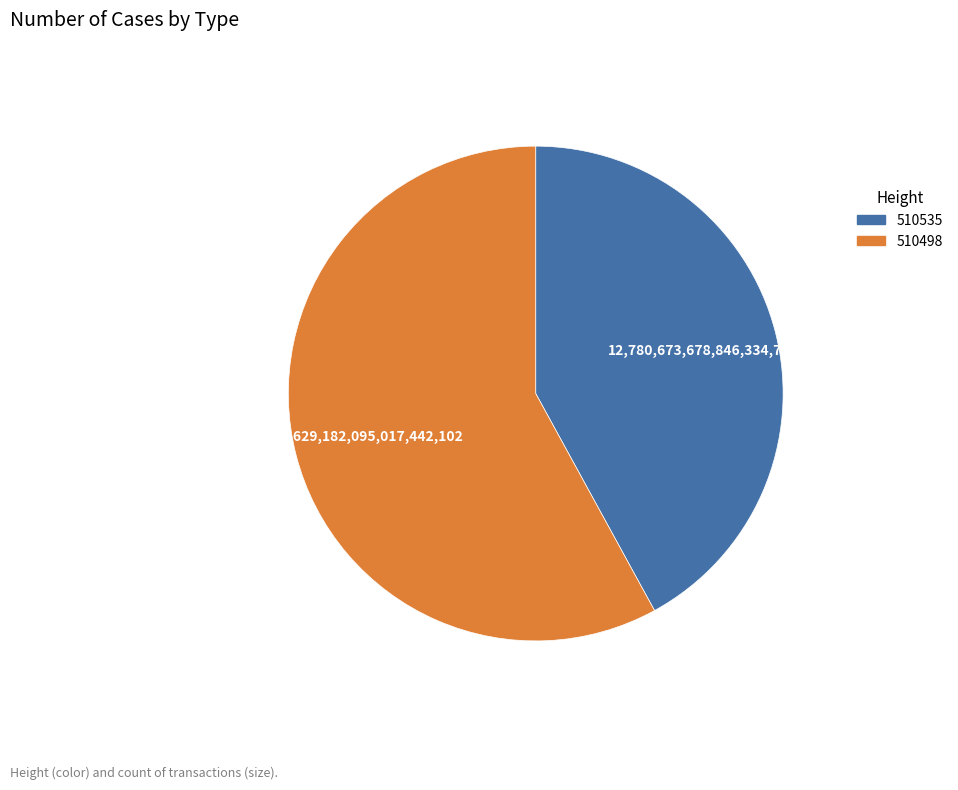

Is there a majority slice in this chart?

Yes